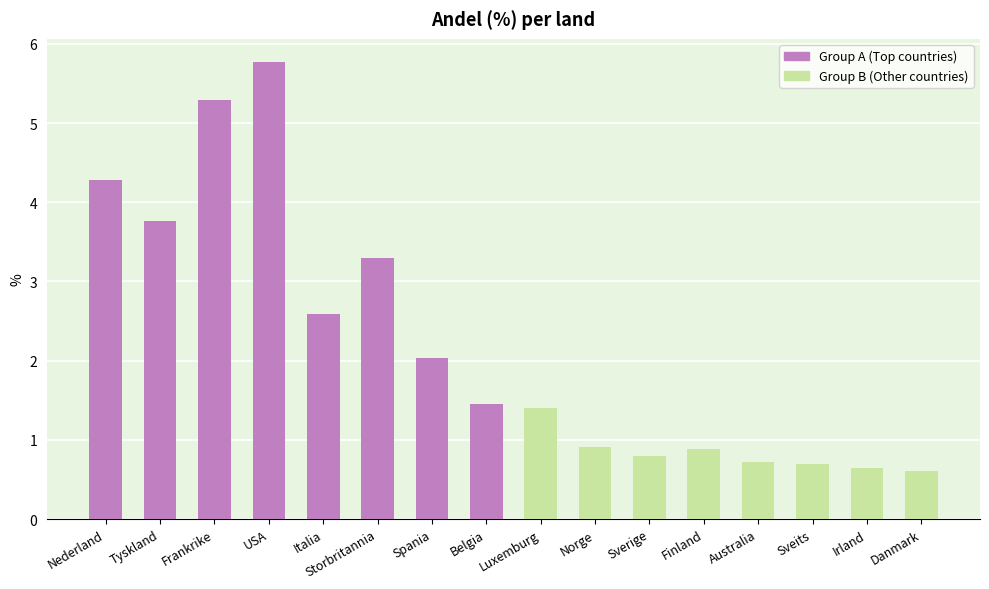

The Group A (Top countries) series shows 6.6 at Nederland. True or false?

False